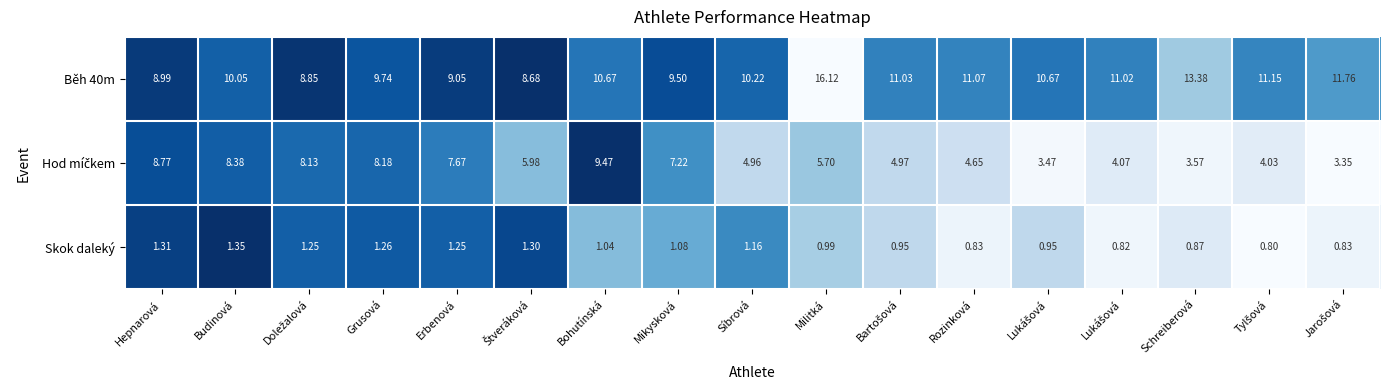

How many distinct data groups are displayed?

3